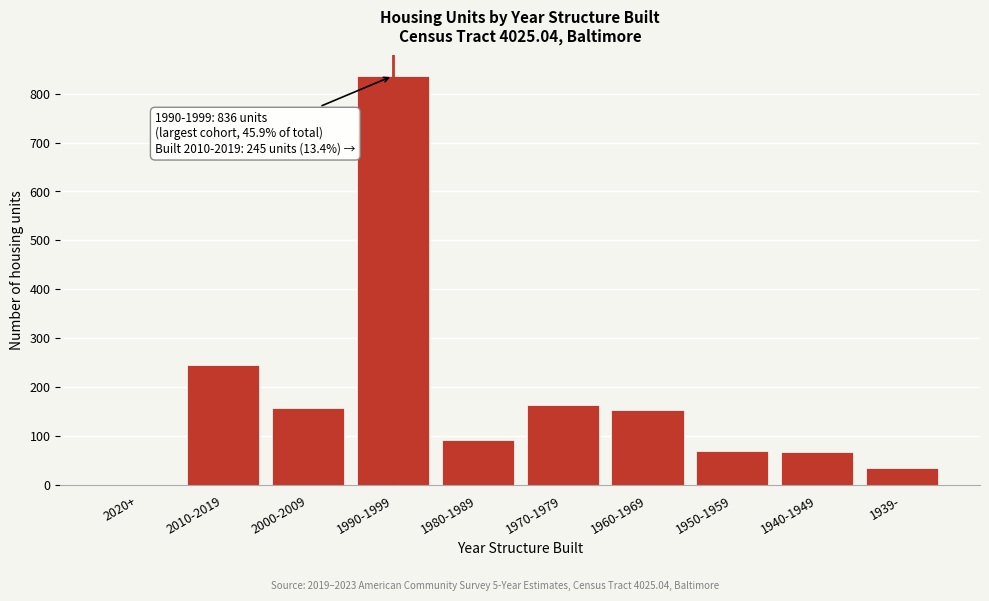

At which label is the value closest to 418?

2010-2019